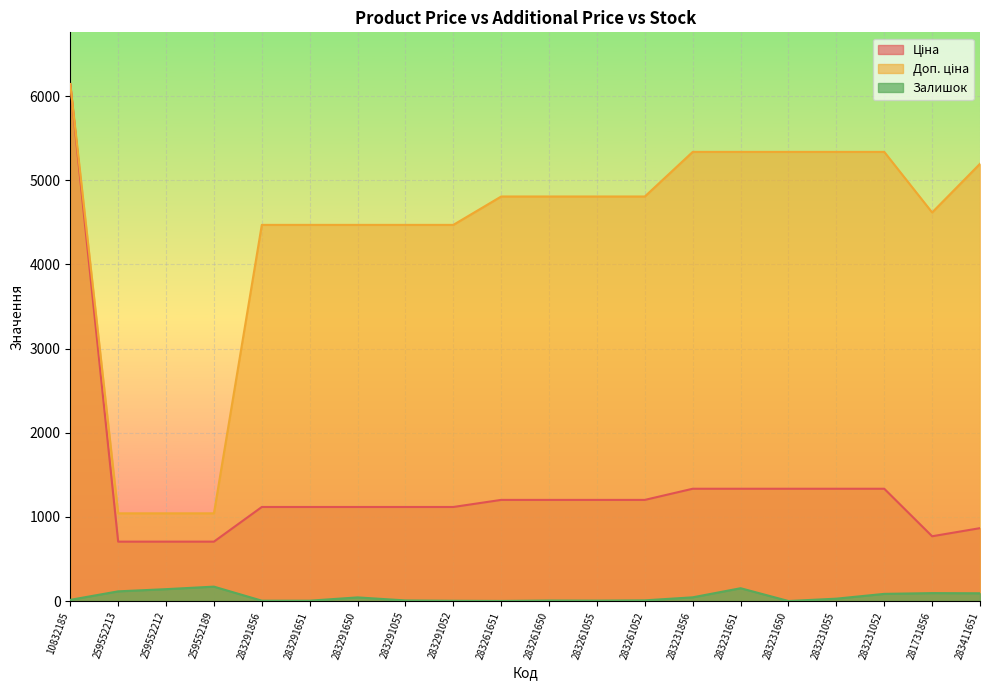

What are all the series names shown in the legend?

Ціна, Доп. ціна, Залишок